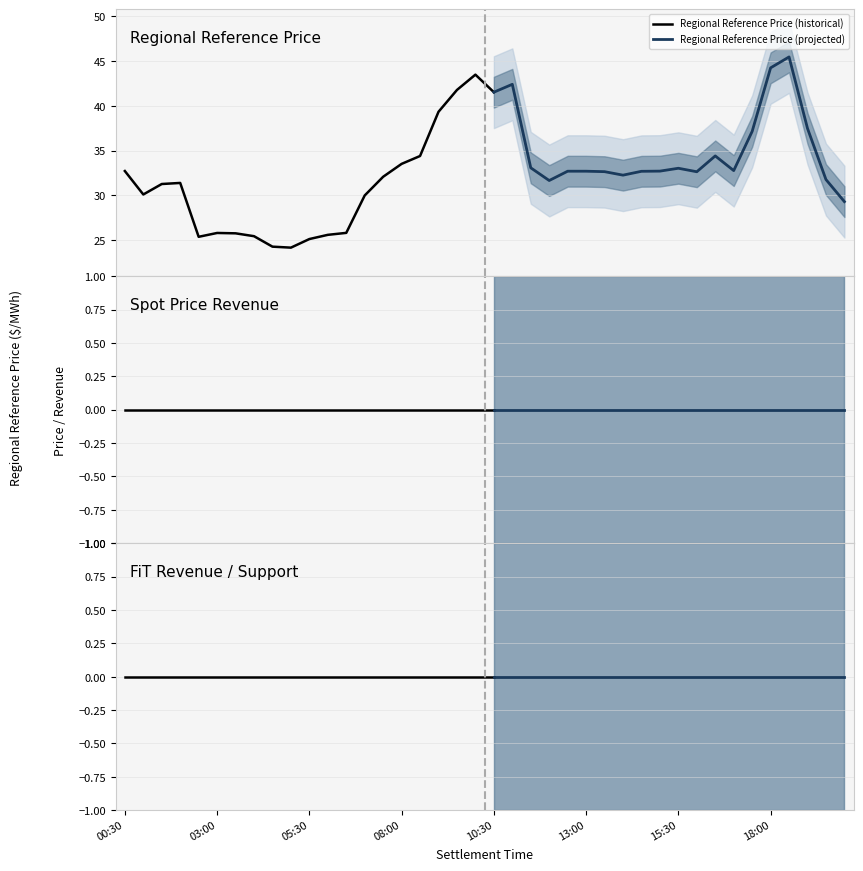

At which label is Regional Reference Price closest to 34?

08:30